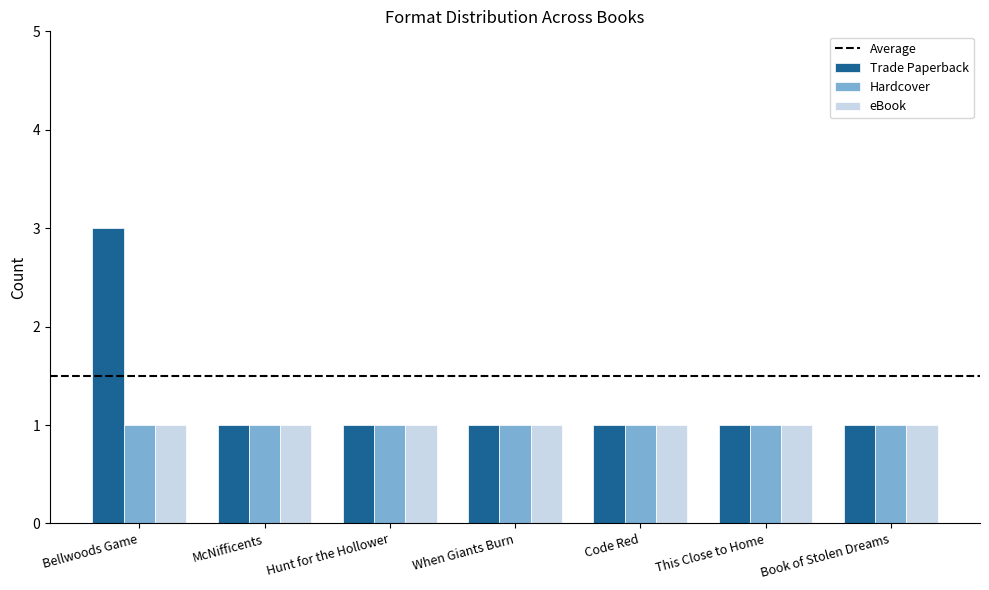

At which category is the sum across all series the highest?

Bellwoods Game